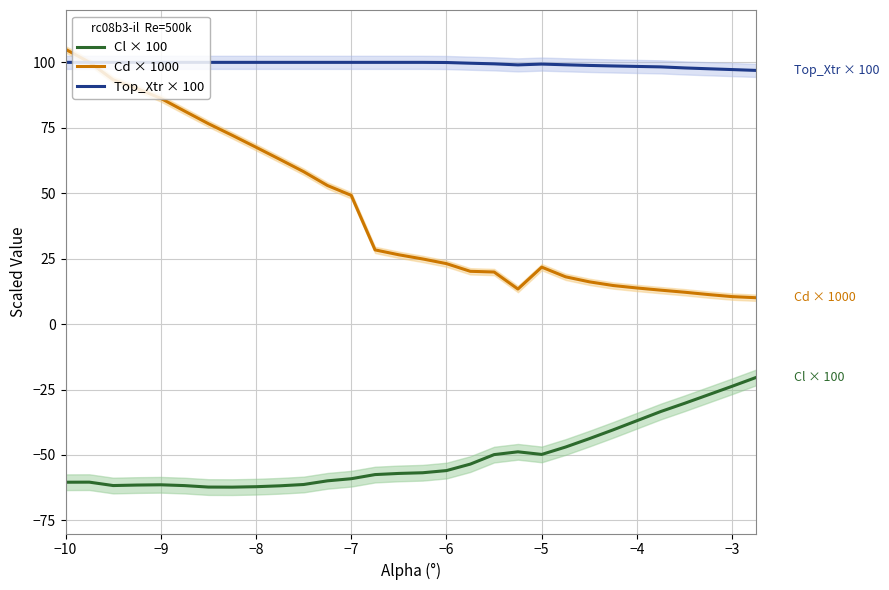

Is it true that Cl × 100 equals -89.6 at −9?

False